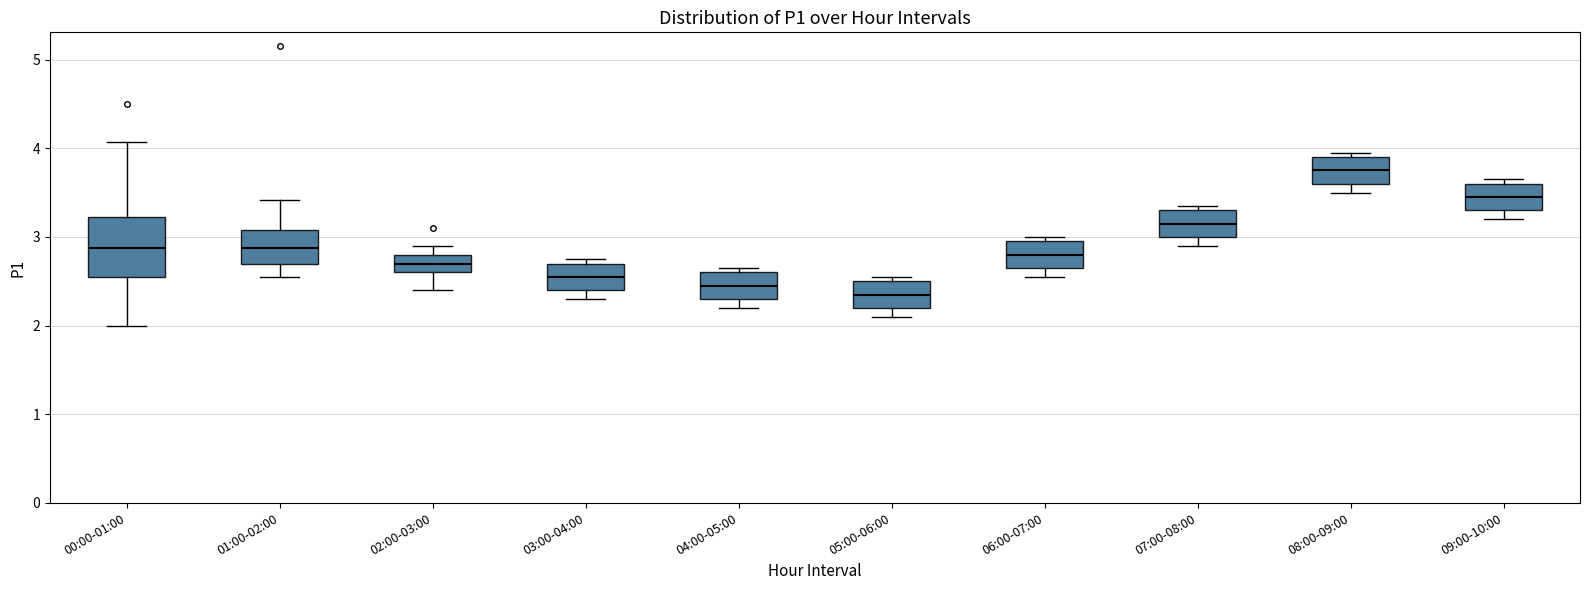

Reading left to right, transcribe this box plot: for each box, give where its median line is, the range the box spans, and where its two whiskers end, as read against the y-axis. The values are not printed on the chart, so give them approximately, as read against the axis.

00:00-01:00: median 2.9, box 2.6 to 3.2, whiskers 2.0 to 4.1
01:00-02:00: median 2.9, box 2.7 to 3.1, whiskers 2.6 to 3.4
02:00-03:00: median 2.7, box 2.6 to 2.8, whiskers 2.4 to 2.9
03:00-04:00: median 2.6, box 2.4 to 2.7, whiskers 2.3 to 2.8
04:00-05:00: median 2.5, box 2.3 to 2.6, whiskers 2.2 to 2.7
05:00-06:00: median 2.4, box 2.2 to 2.5, whiskers 2.1 to 2.6
06:00-07:00: median 2.8, box 2.7 to 3.0, whiskers 2.6 to 3.0 (just above the box's upper edge)
07:00-08:00: median 3.2, box 3.0 to 3.3, whiskers 2.9 to 3.4
08:00-09:00: median 3.8, box 3.6 to 3.9, whiskers 3.5 to 4.0
09:00-10:00: median 3.5, box 3.3 to 3.6, whiskers 3.2 to 3.7